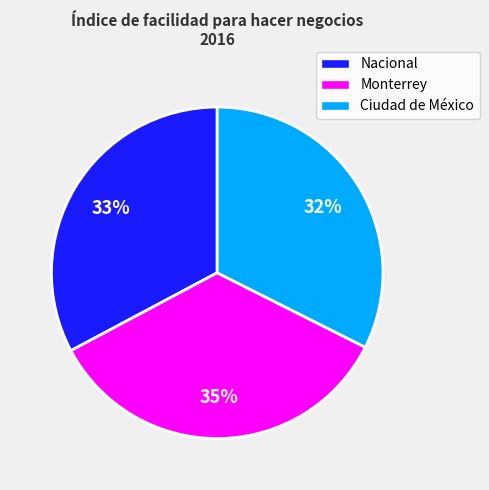

Approximately how many times larger is the value at Monterrey compared to Ciudad de México?

1.1